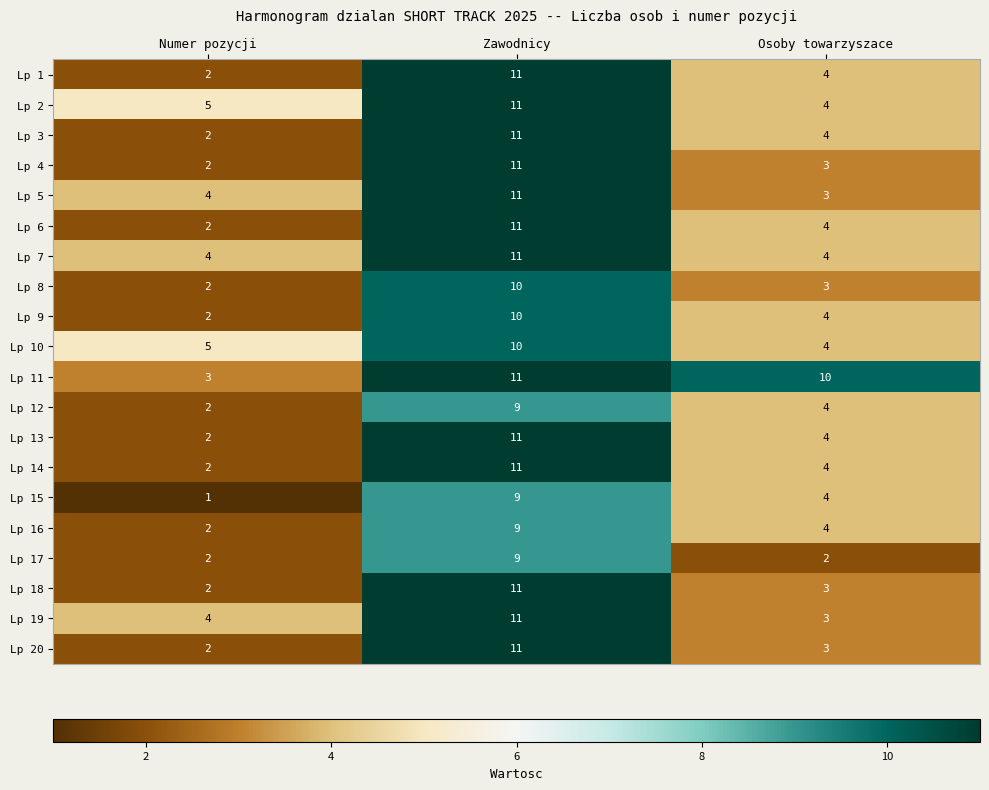

What is the spread (max minus min) of values at Numer pozycji?

4